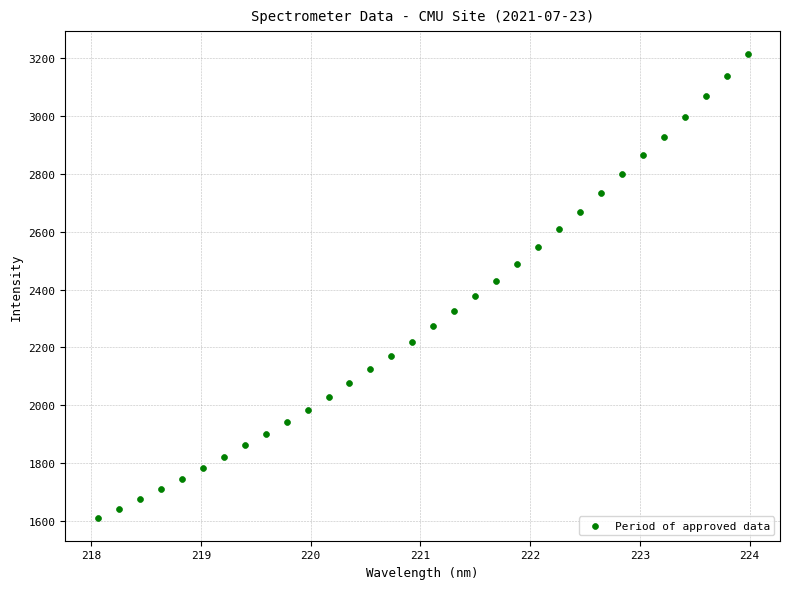

What is the range of X values (max minus min)?

5.9